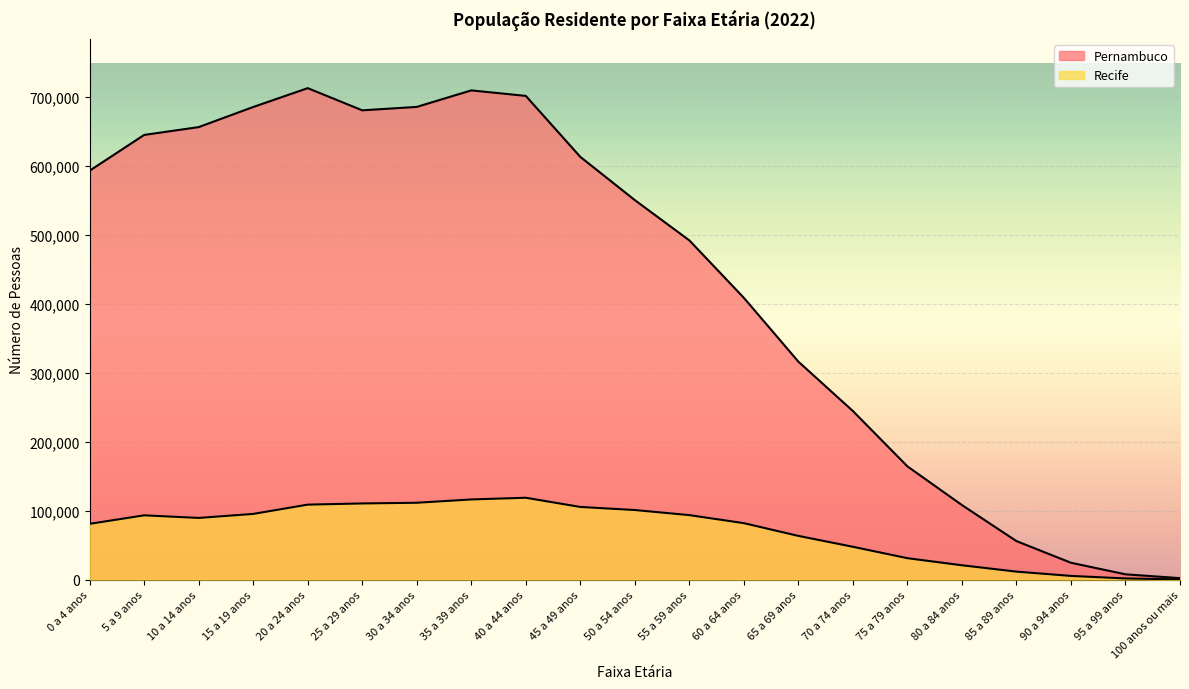

Rank the series by their maximum value, from highest to lowest.

Pernambuco, Recife